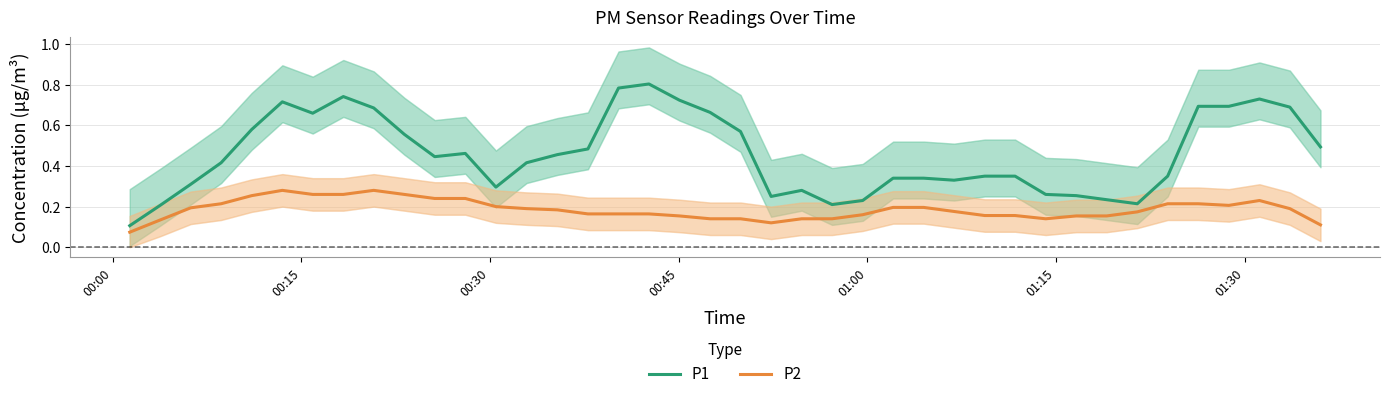

True or false: P2 and P1 cross at least once.

False